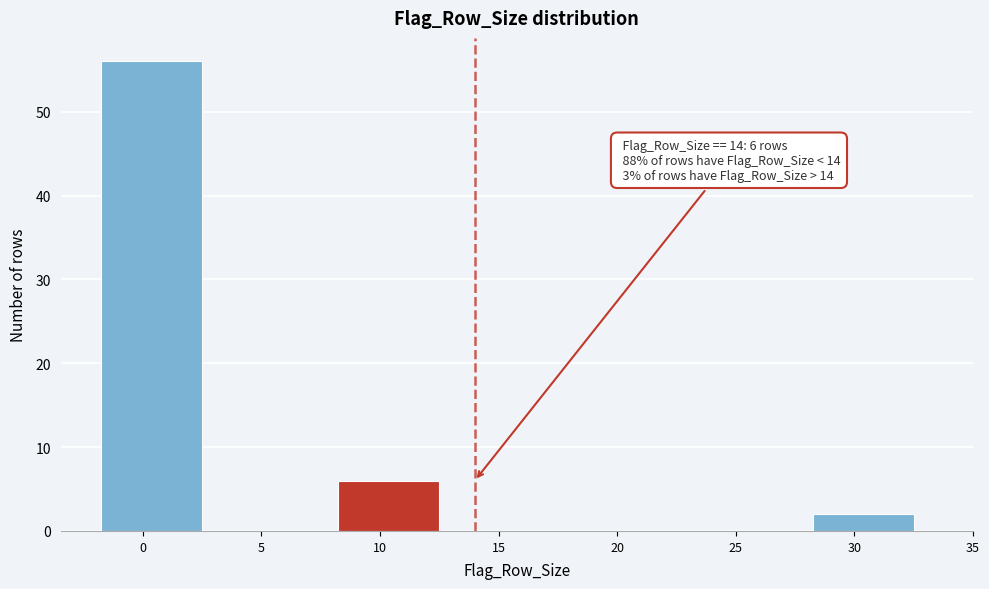

Reading right to left, transcribe all the data shown in this chart.

30=2	25=0	20=0	15=0	10=6	5=0	0=56